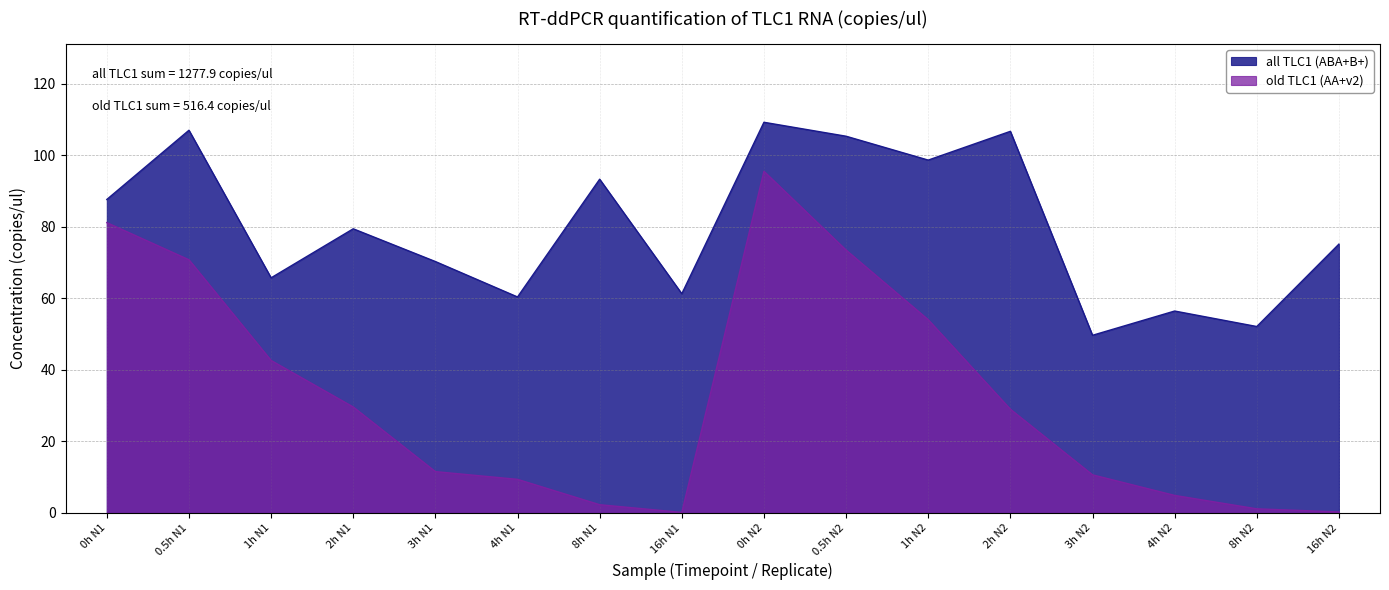

List the labels in order of old TLC1 (AA+v2) value, largest first.

0h N2, 0h N1, 0.5h N2, 0.5h N1, 1h N2, 1h N1, 2h N1, 2h N2, 3h N1, 3h N2, 4h N1, 4h N2, 8h N1, 8h N2, 16h N2, 16h N1